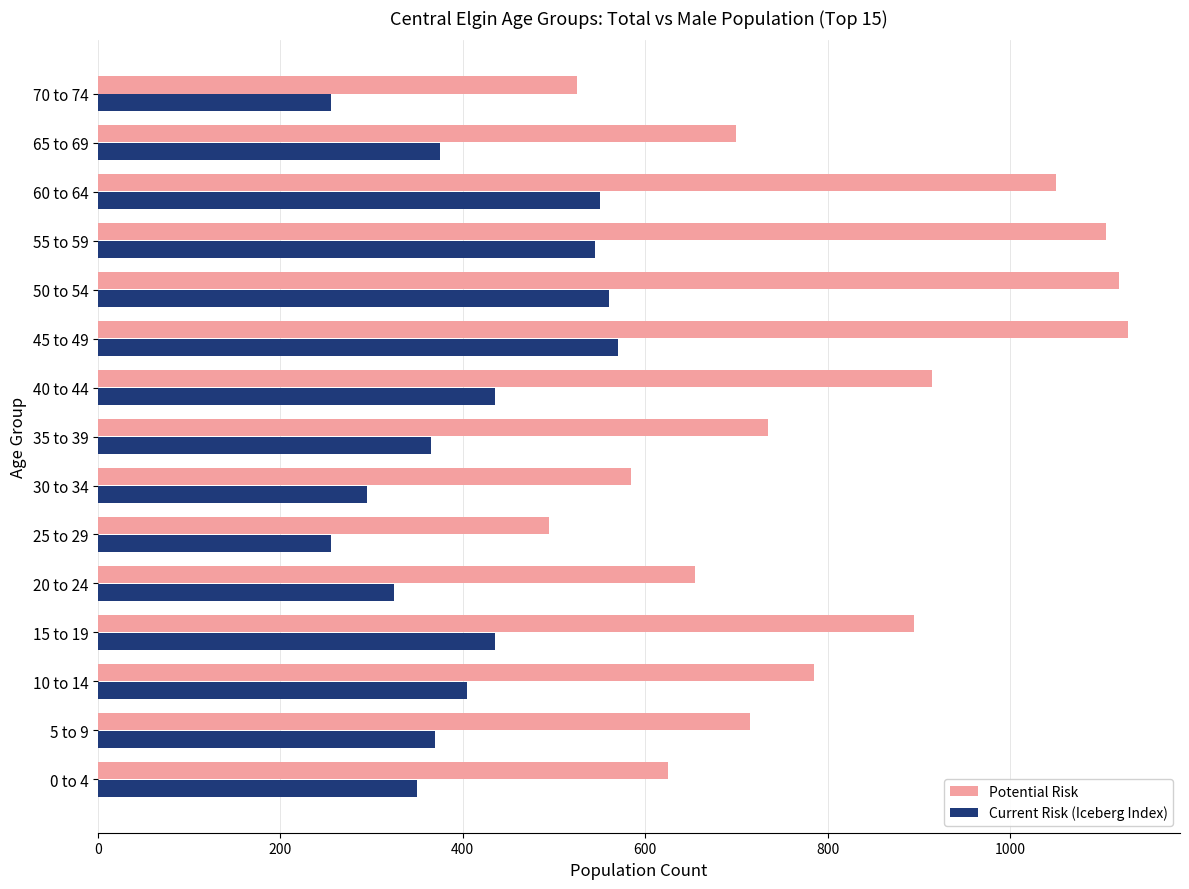

Where is Potential Risk nearest to the value 812?

10 to 14